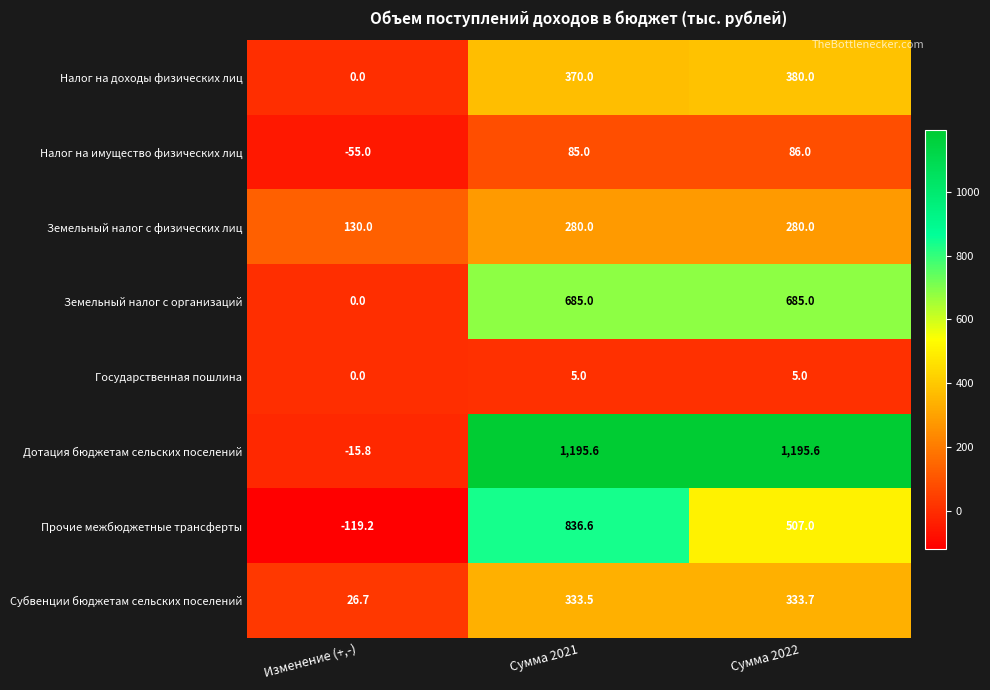

What is the sum of all Налог на имущество физических лиц values?

116.0